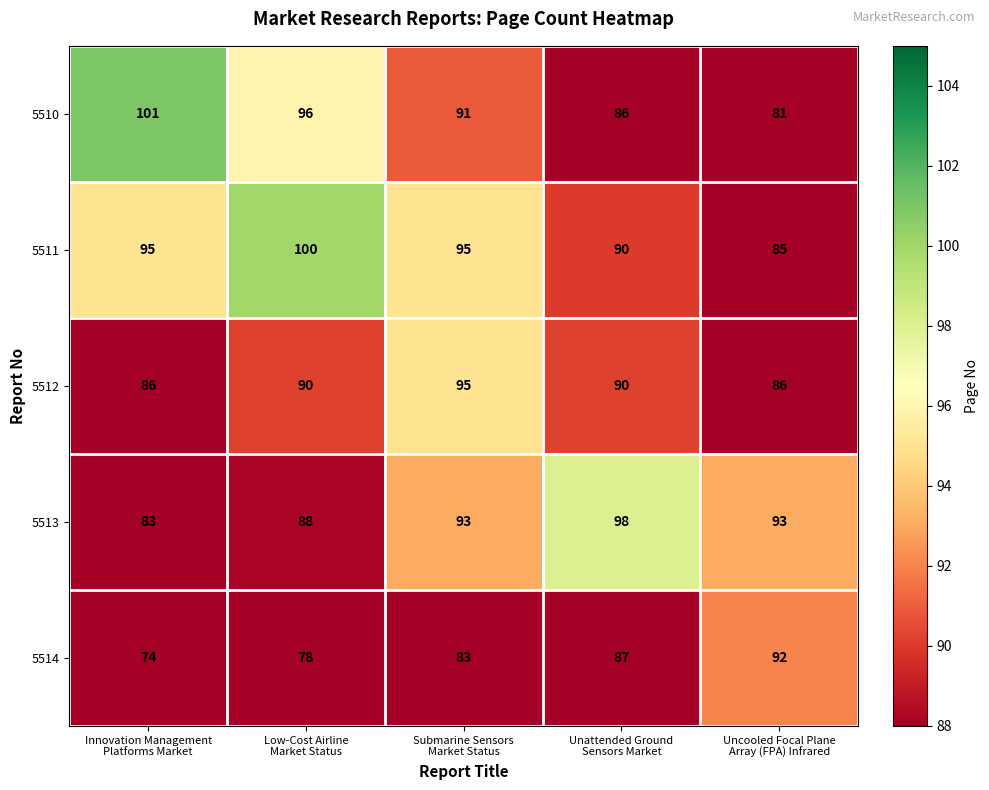

What is the total value across all series at Unattended Ground
Sensors Market?

451